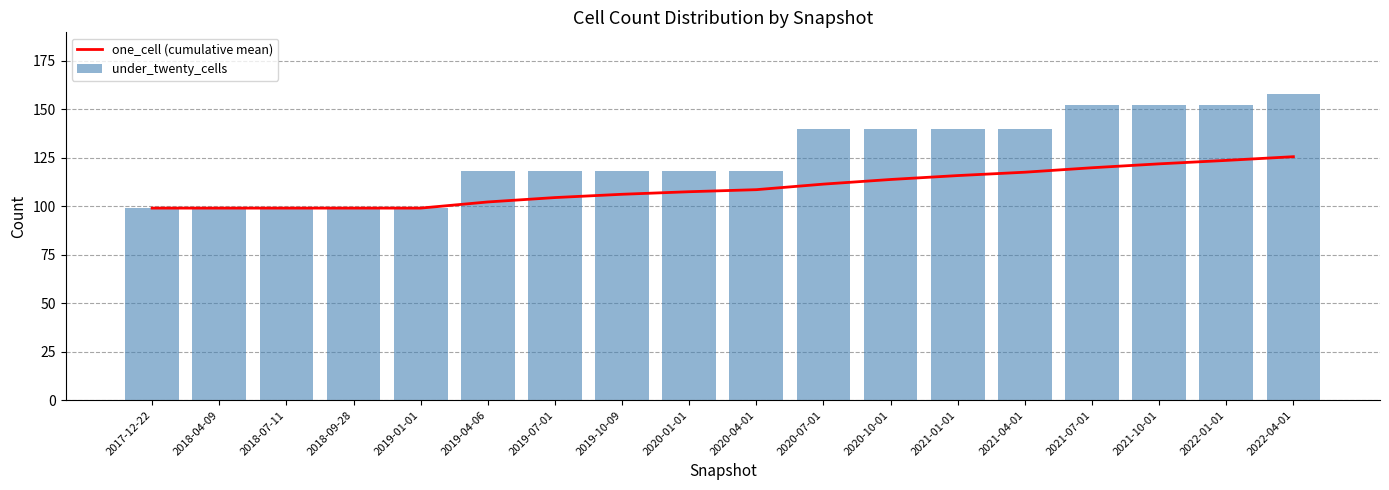

What is the lowest value of the under_twenty_cells series?

99